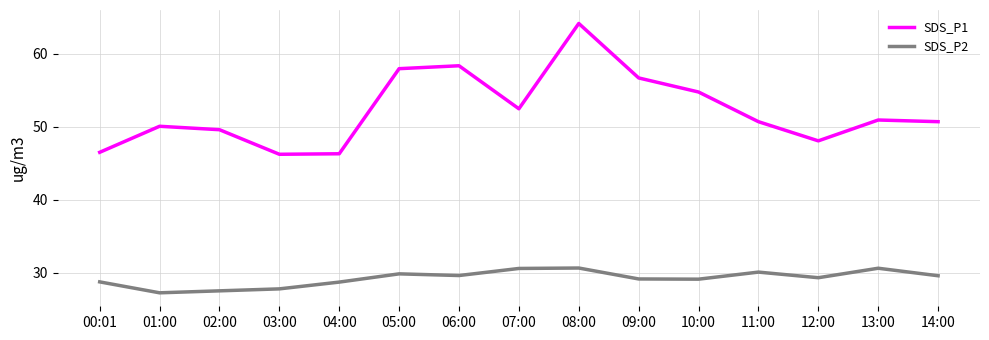

List the series in order of their peak value, lowest first.

SDS_P2, SDS_P1